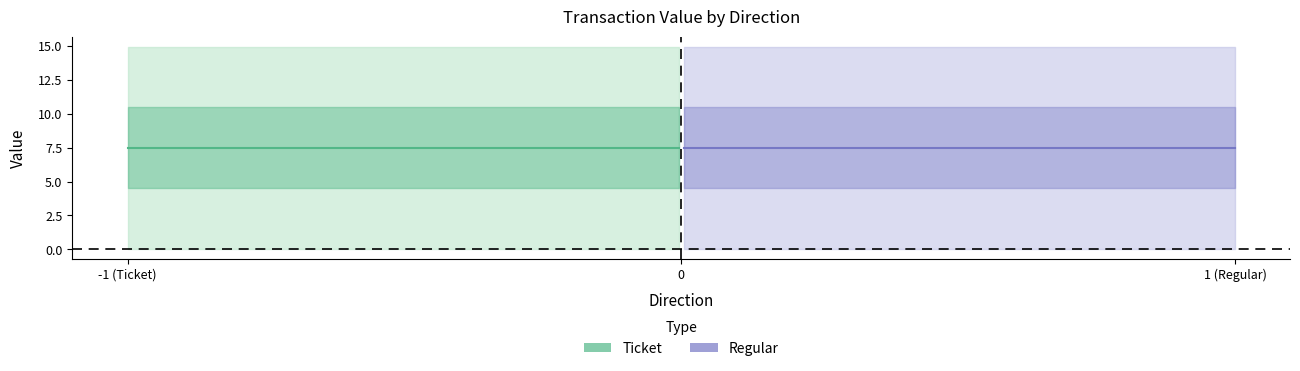

At how many categories does at least one series exceed 13?

1